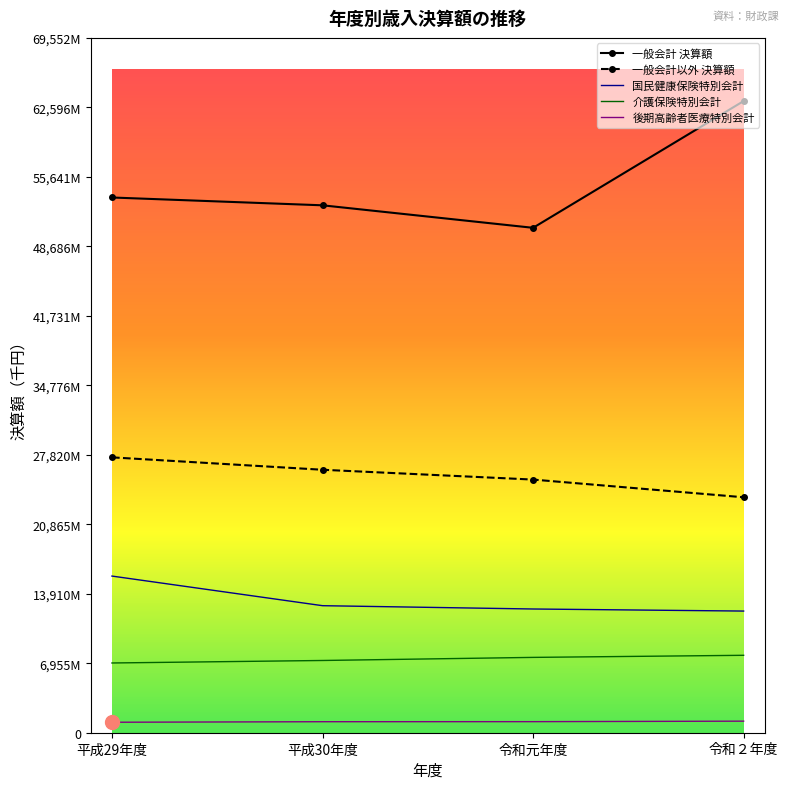

At which label does 後期高齢者医療特別会計 reach its peak?

令和２年度